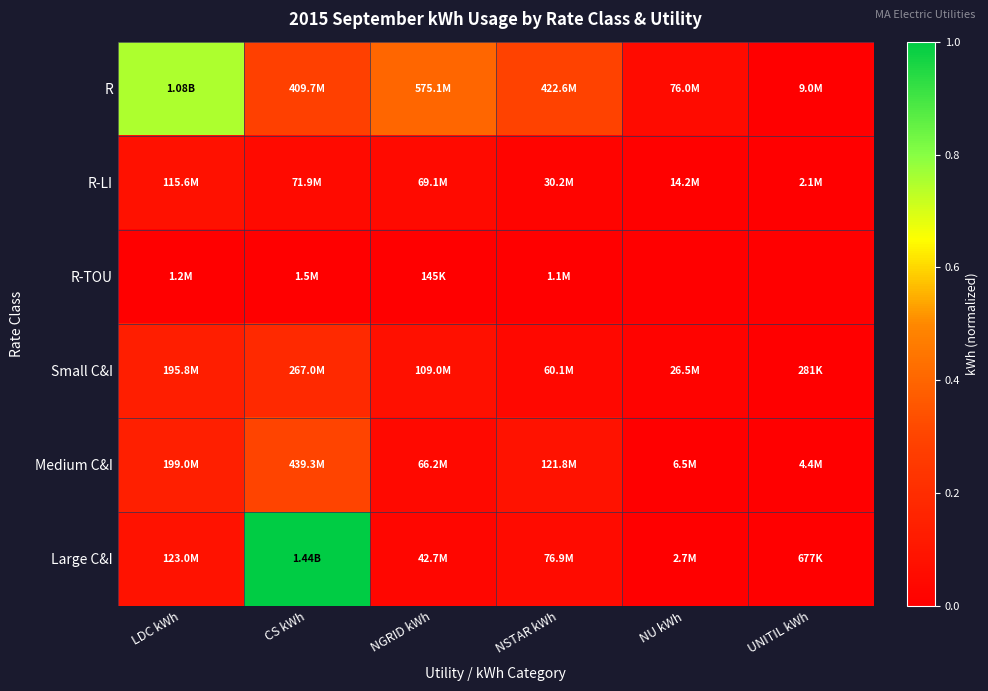

Rank the series at UNITIL kWh from highest to lowest value.

R, Medium C&I, R-LI, Large C&I, Small C&I, R-TOU